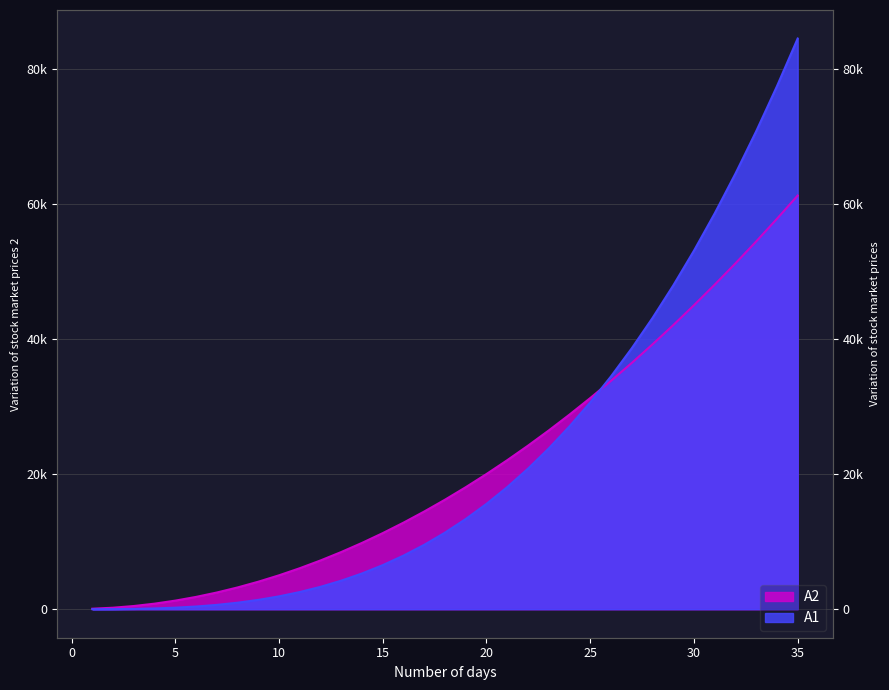

Read the A1 value at 2.

12